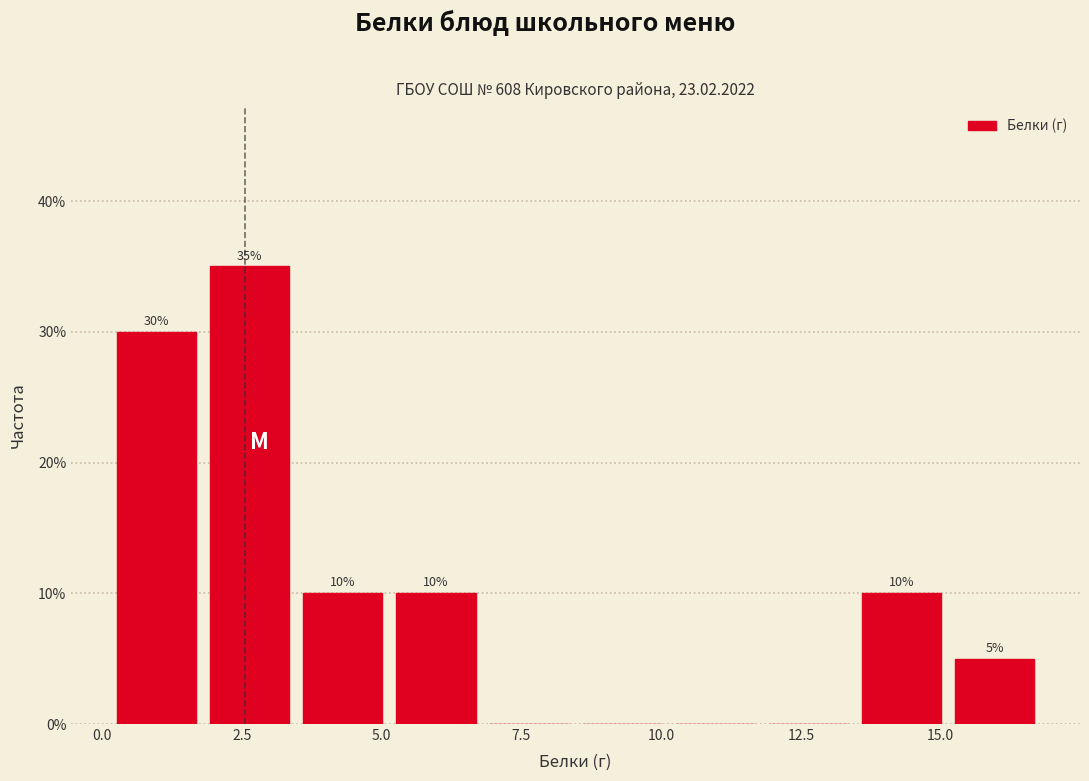

Around what value on the x-axis is the tallest bar? Give the approximate position of its centre, as read against the axis.

2.5